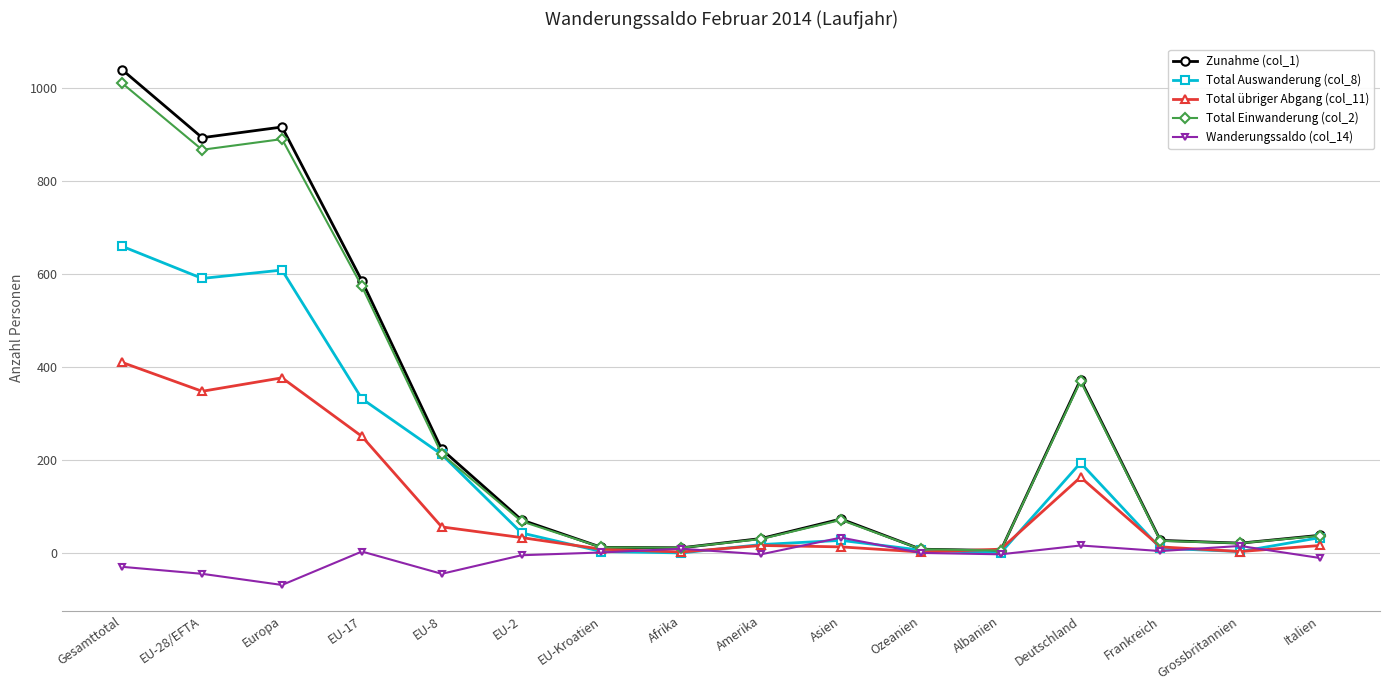

Is it true that Zunahme (col_1) equals 11 at Afrika?

True